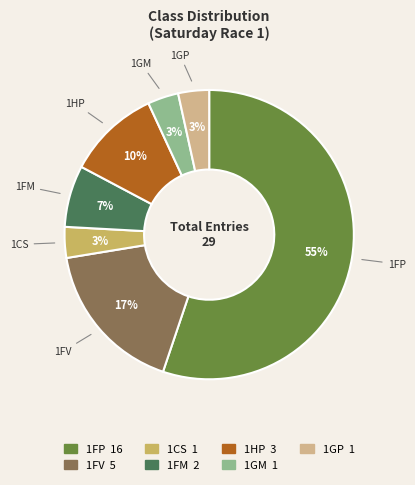

To the nearest percent, what portion does 1GM represent?

3%